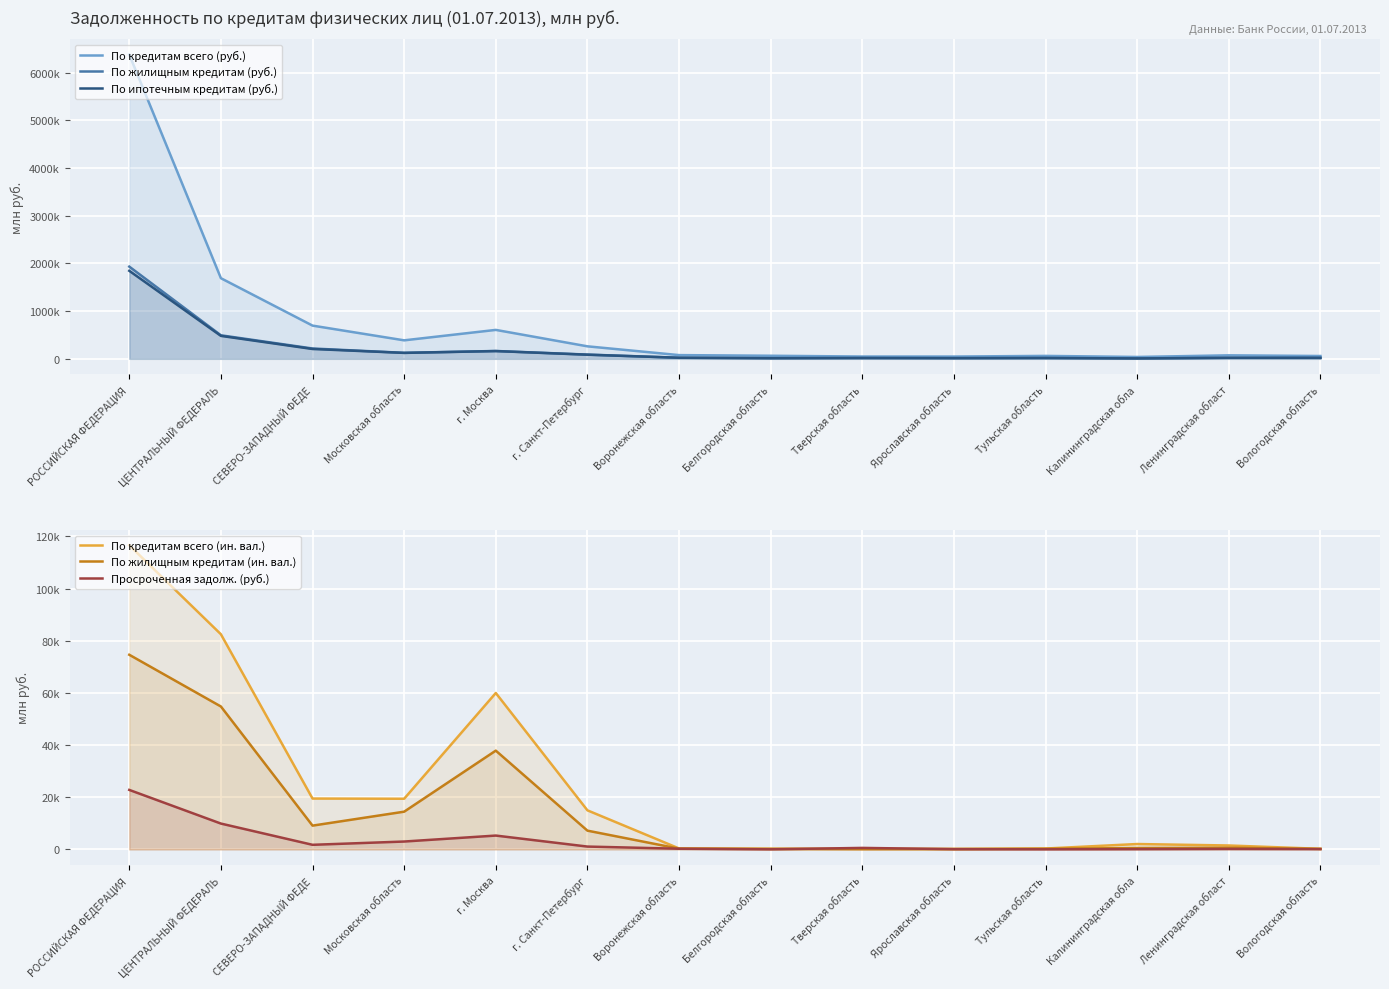

At how many categories does at least one series exceed 1846086?

1